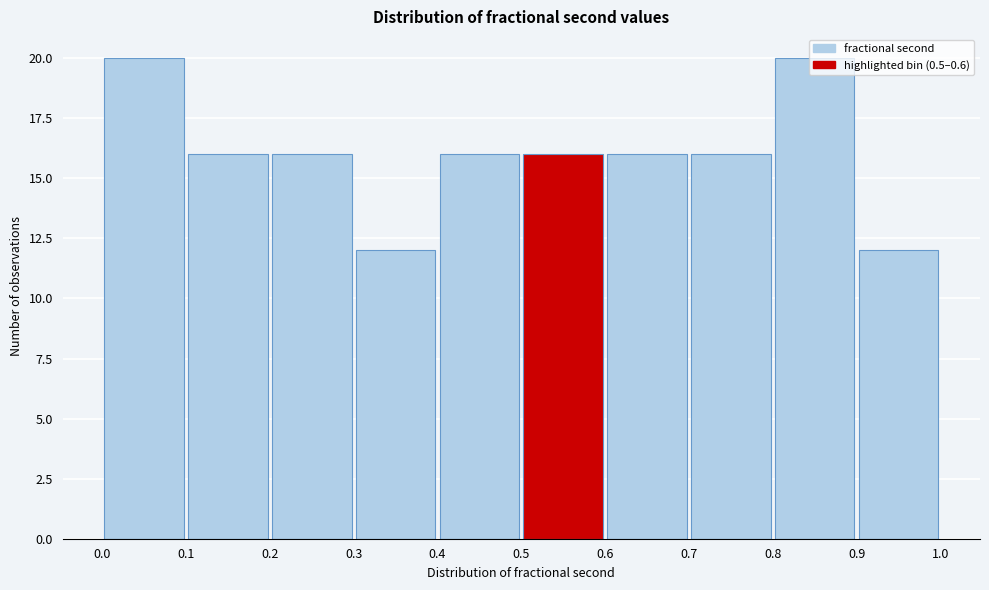

How tall is the bar that spans 0.6 to 0.7 on the x-axis? The values are not printed on the chart, so give them approximately, as read against the axis.

16